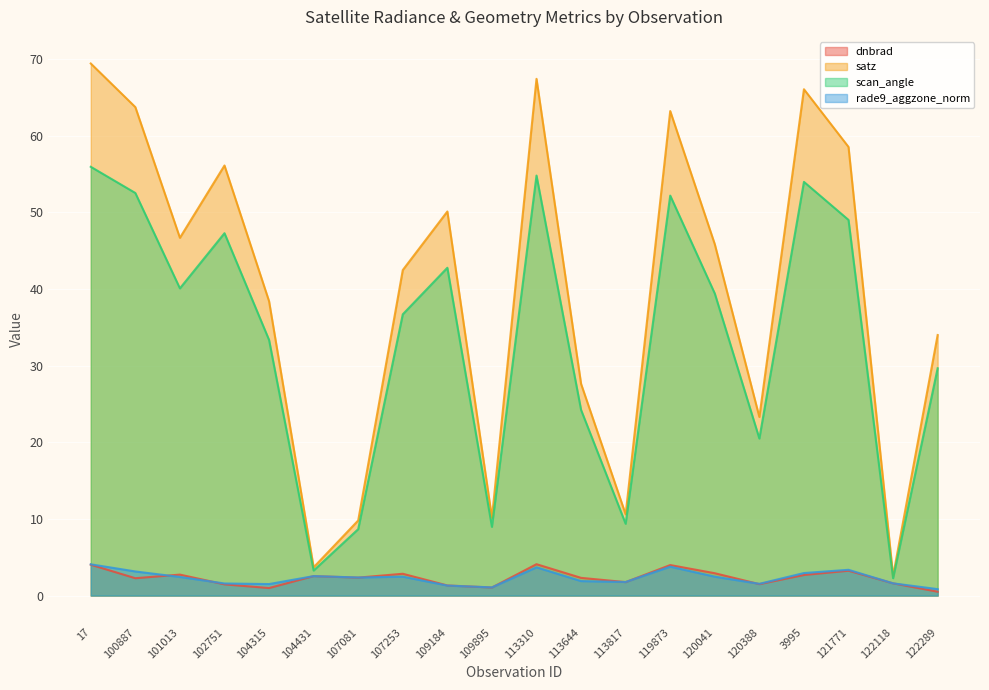

What are all the series names shown in the legend?

dnbrad, satz, scan_angle, rade9_aggzone_norm